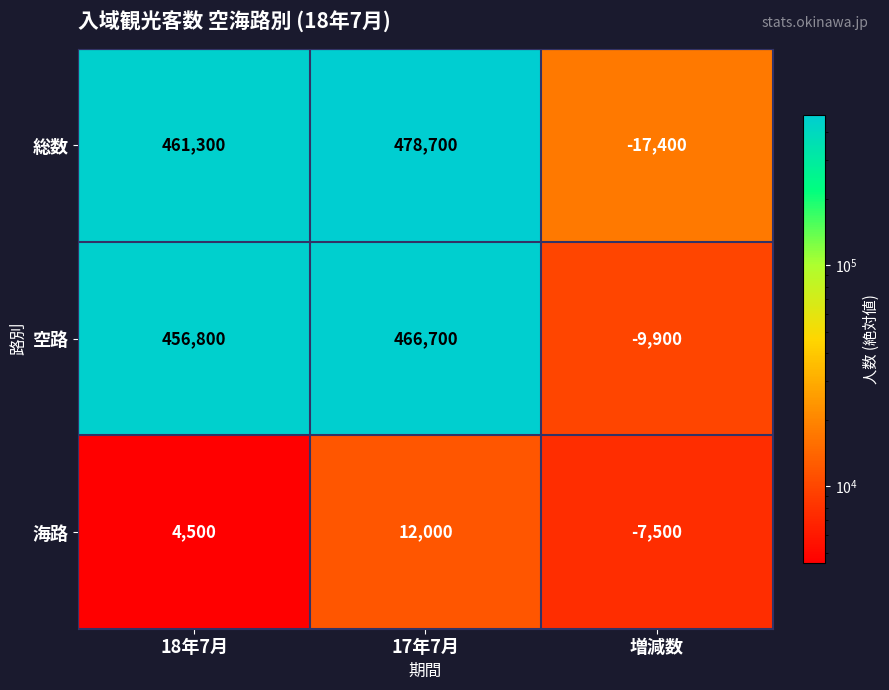

What is the sum of all 総数 values?

922600